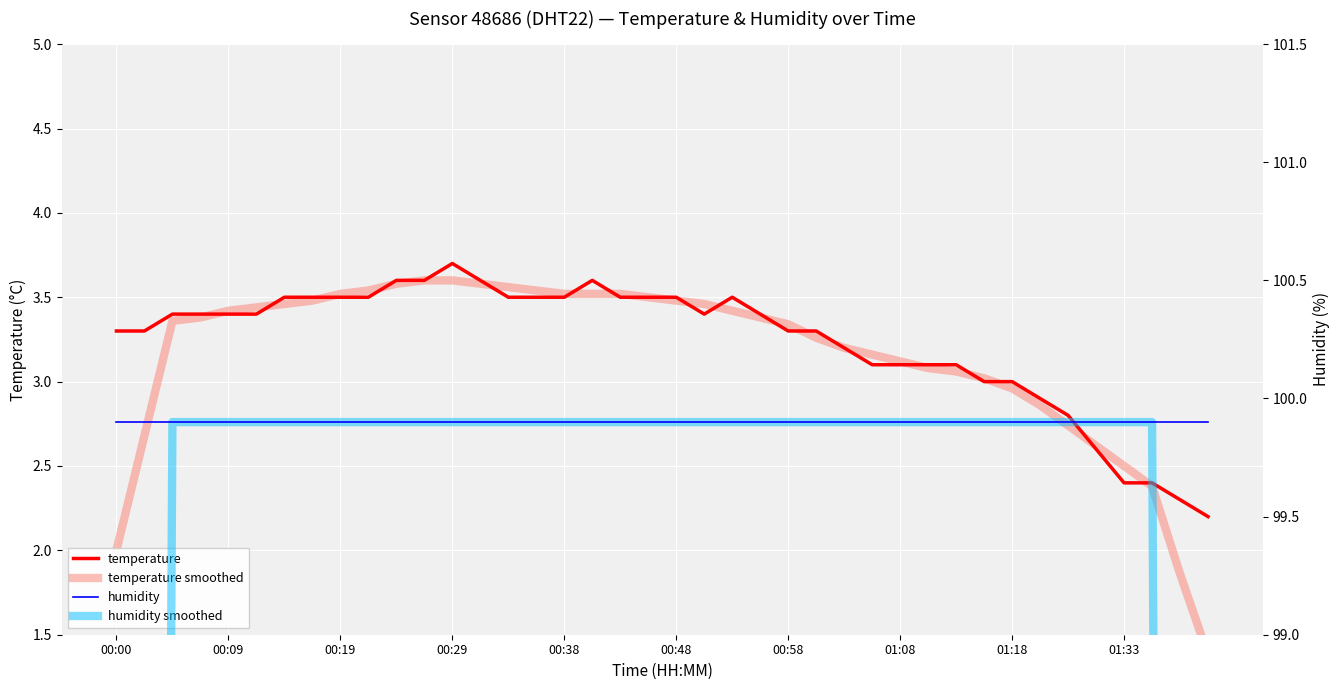

Is it true that temperature equals 4.0 at 01:18?

False